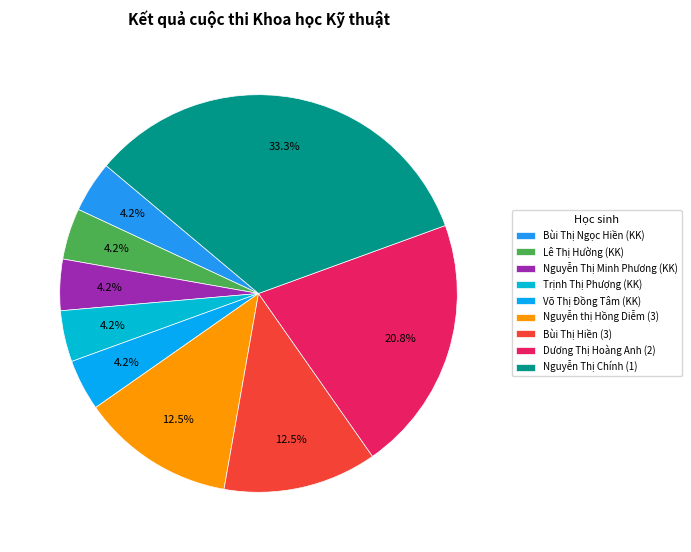

Is there a majority slice in this chart?

No